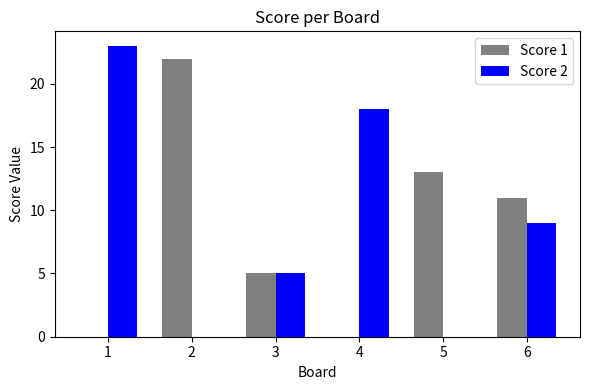

How many Score 2 values are between 0 and 18?

5